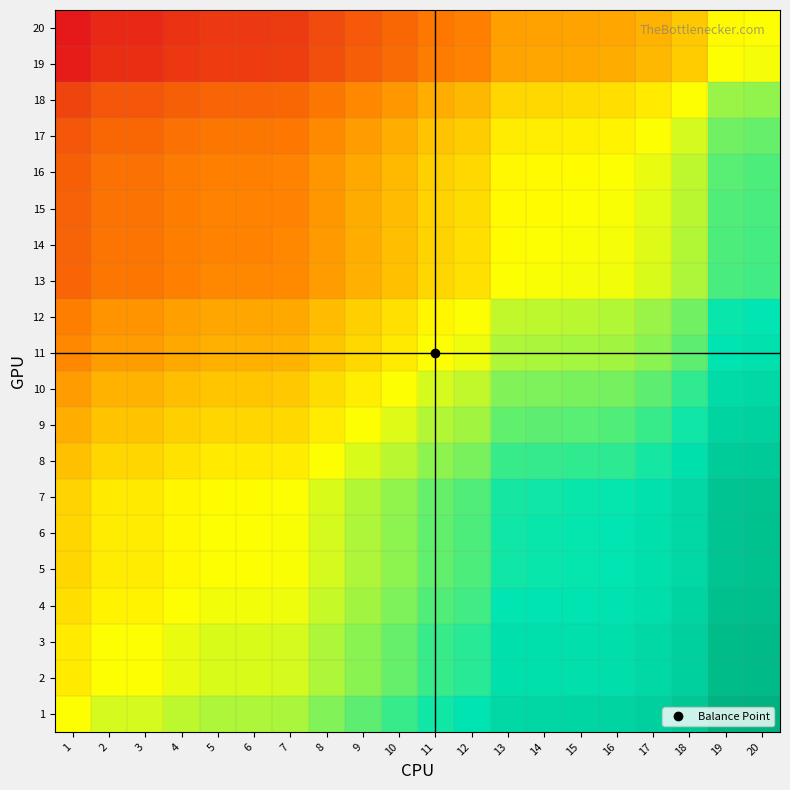

Rank the series by their maximum value, from lowest to highest.

20, 19, 18, 17, 16, 15, 14, 13, 12, 11, 10, 9, 8, 7, 5, 6, 4, 2, 3, 1